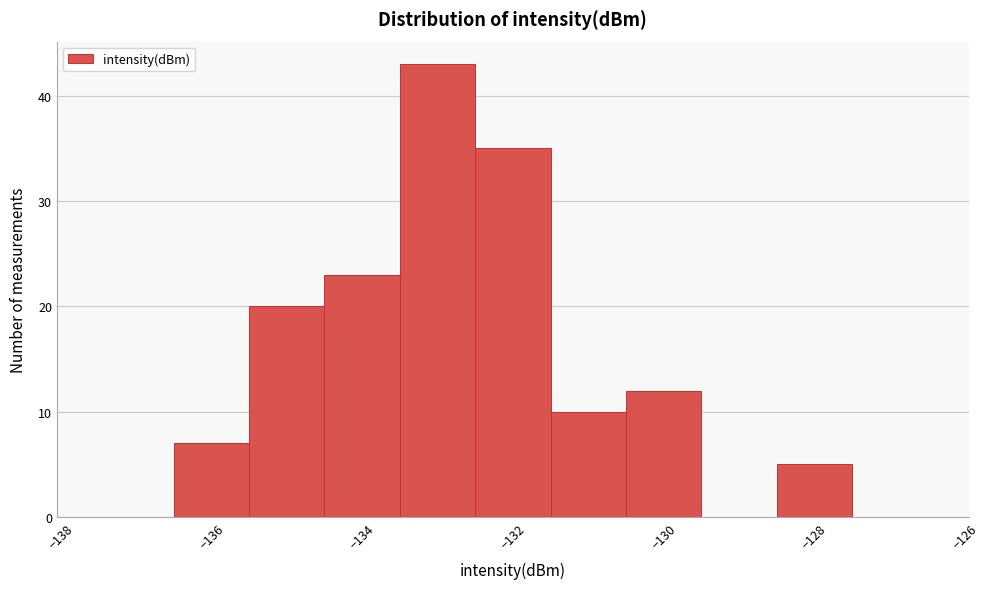

Reading left to right, list every bar in this chart as the range it spans on the x-axis followed by its height. Neither the bar edges nor the heights are printed on the chart, so give them approximately, as read against the axes.

-137.5 to -136.5: 0
-136.5 to -135.5: 7
-135.5 to -134.5: 20
-134.5 to -133.5: 23
-133.5 to -132.5: 43
-132.5 to -131.5: 35
-131.5 to -130.5: 10
-130.5 to -129.5: 12
-129.5 to -128.5: 0
-128.5 to -127.5: 5
-127.5 to -126.5: 0